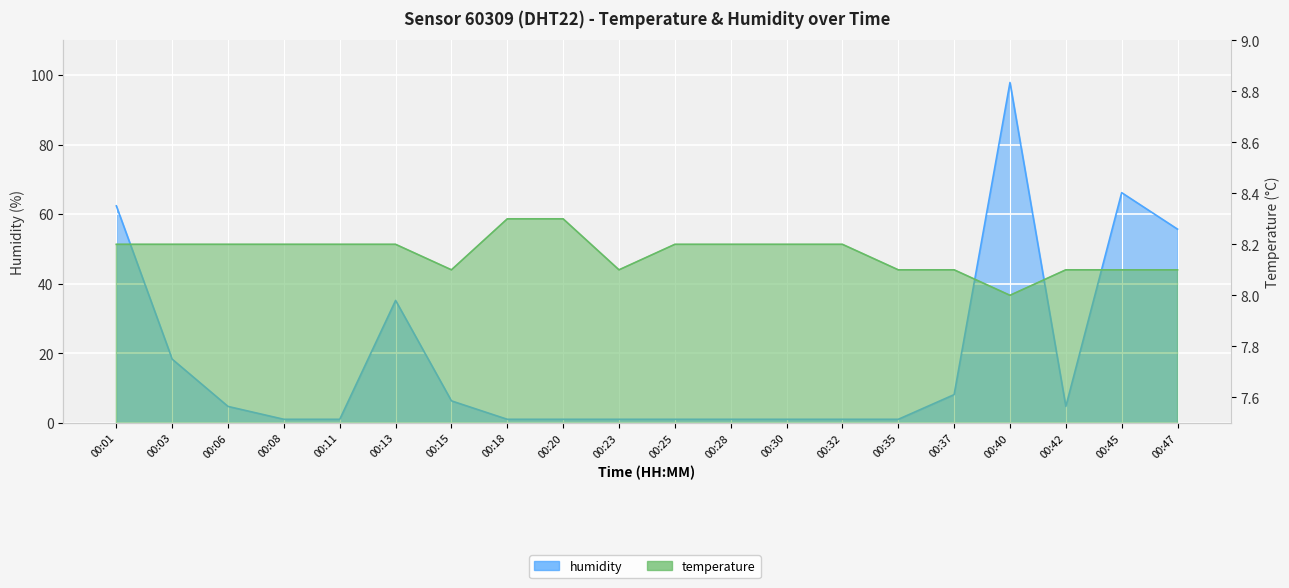

Reading left to right, what are all the values shown in this chart?

temperature: 00:01=8.2	00:03=8.2	00:06=8.2	00:08=8.2	00:11=8.2	00:13=8.2	00:15=8.1	00:18=8.3	00:20=8.3	00:23=8.1	00:25=8.2	00:28=8.2	00:30=8.2	00:32=8.2	00:35=8.1	00:37=8.1	00:40=8.0	00:42=8.1	00:45=8.1	00:47=8.1
humidity: 00:01=62.4	00:03=18.3	00:06=4.7	00:08=1.0	00:11=1.0	00:13=35.2	00:15=6.3	00:18=1.0	00:20=1.0	00:23=1.0	00:25=1.0	00:28=1.0	00:30=1.0	00:32=1.0	00:35=1.0	00:37=8.1	00:40=97.9	00:42=4.7	00:45=66.2	00:47=55.7